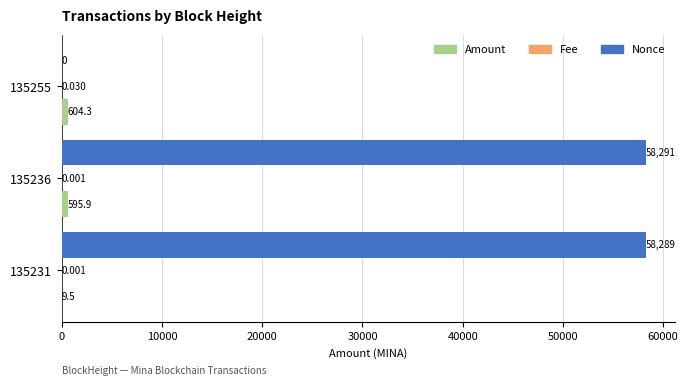

Which series has the largest total across all categories?

Nonce